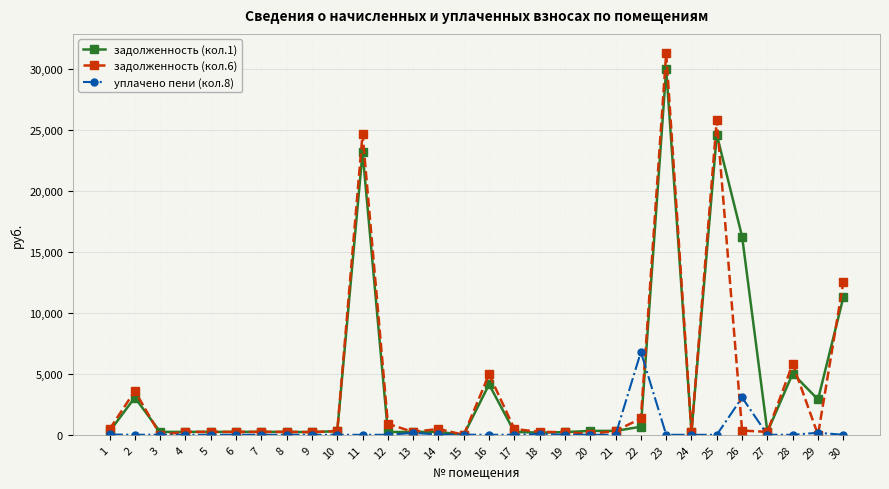

The задолженность (кол.1) series shows 4757.0 at 11. True or false?

False